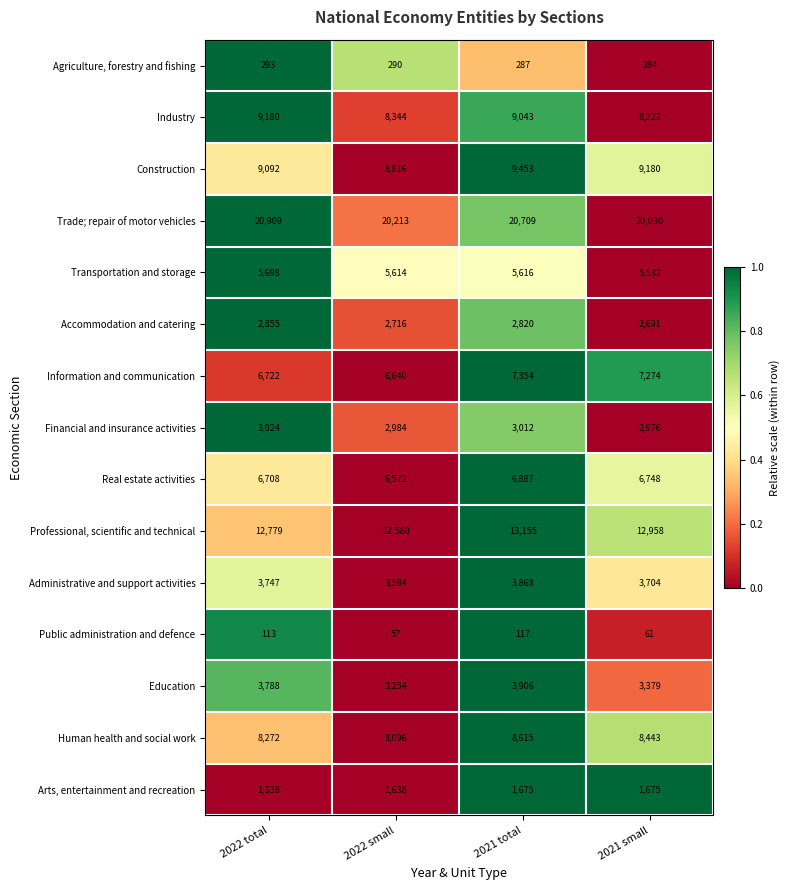

The value of Administrative and support activities at 2021 small is 3704. True or false?

True